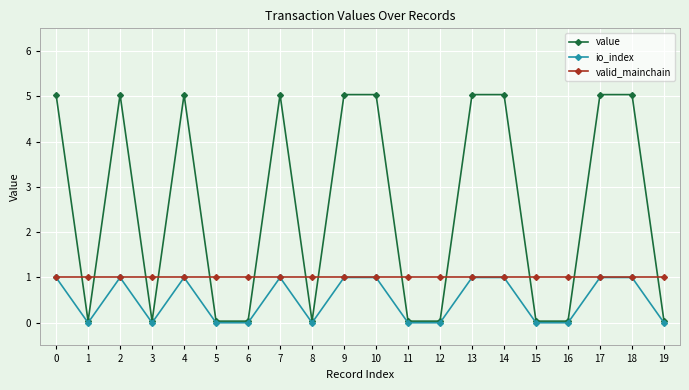

Which series has the largest total across all categories?

value